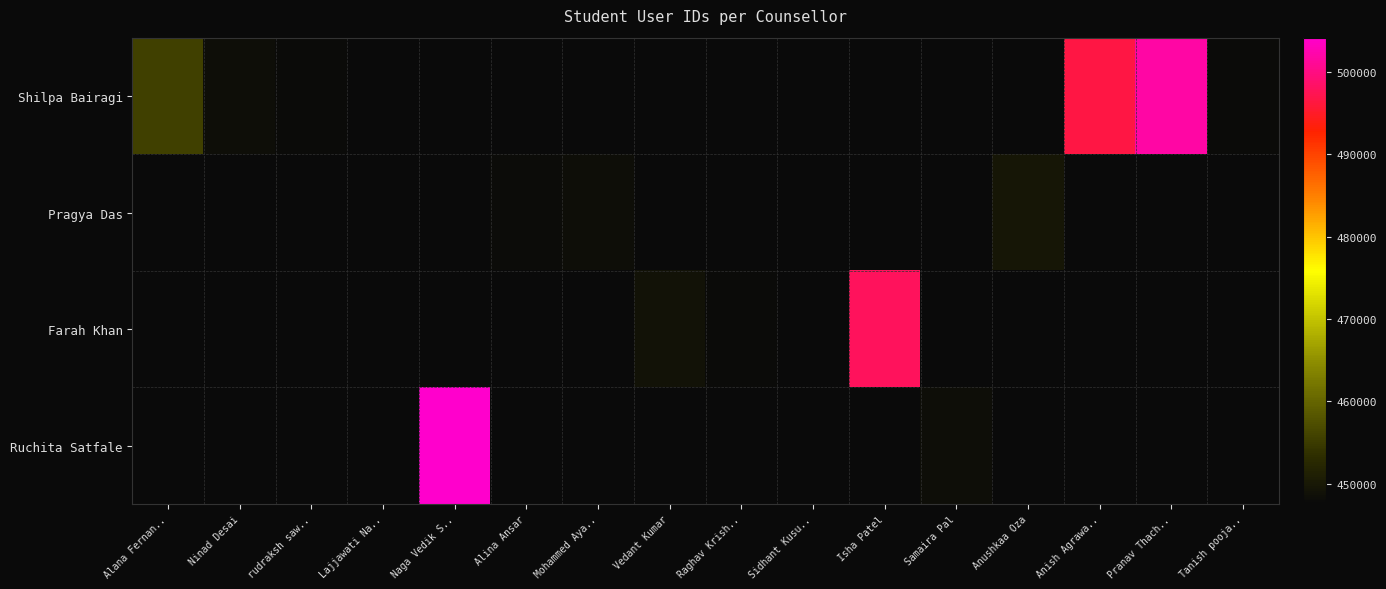

What is the greatest value displayed?

504186.0